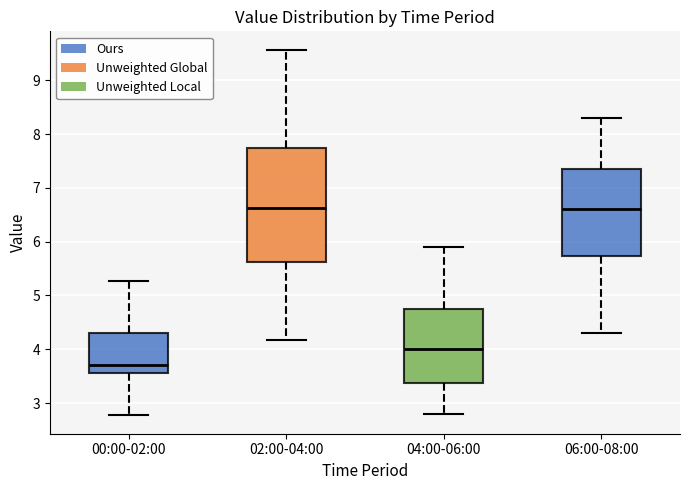

Where is the upper edge of the box for 00:00-02:00 on the y-axis? The values are not printed on the chart, so give them approximately, as read against the axis.

4.3